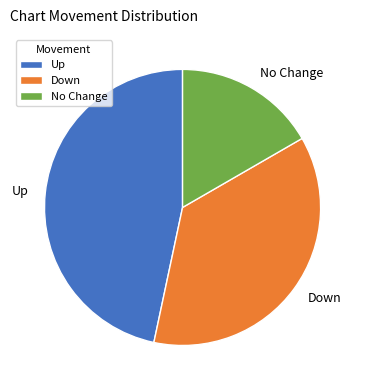

True or false: Down accounts for 43% of the total.

False